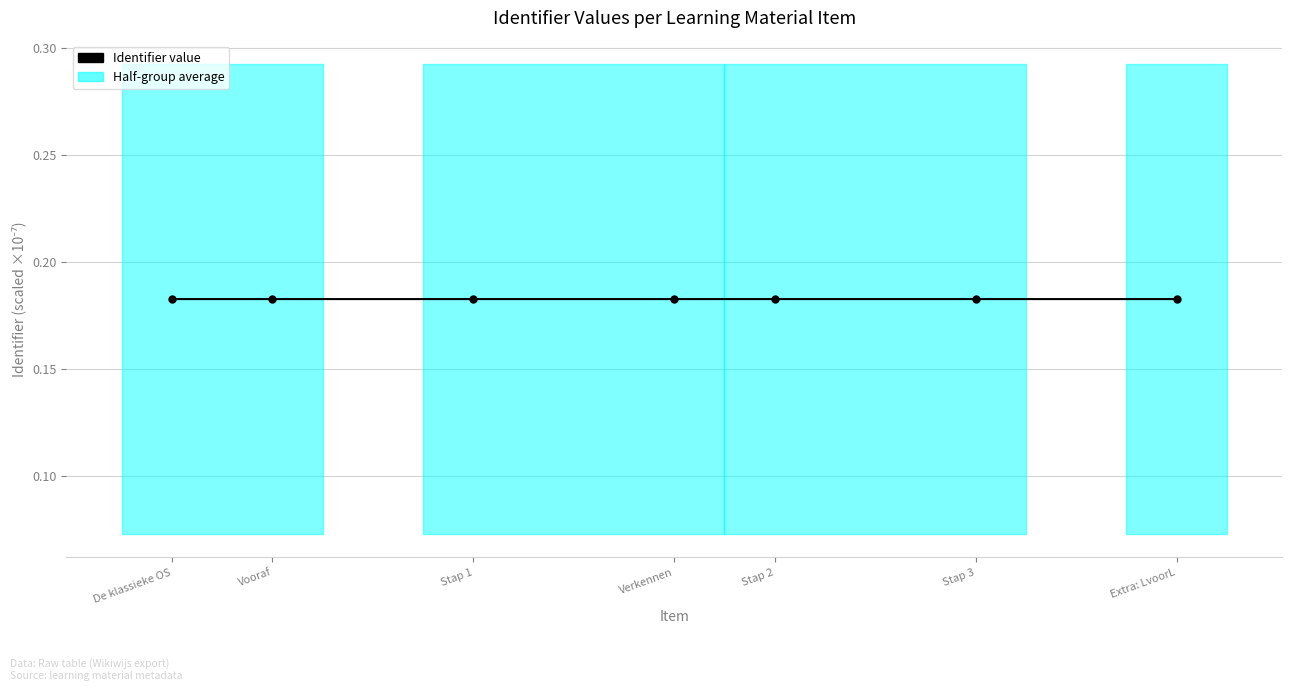

What is the sum of the values at Vooraf and Verkennen?

0.4